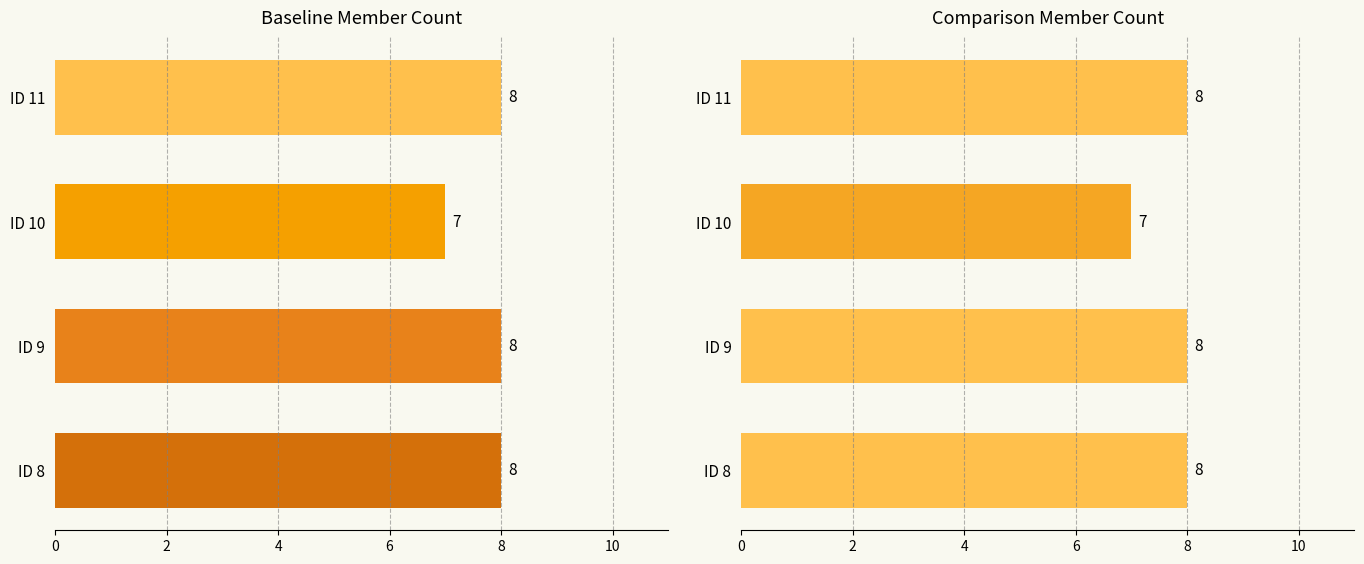

Count the number of categories in the chart.

4